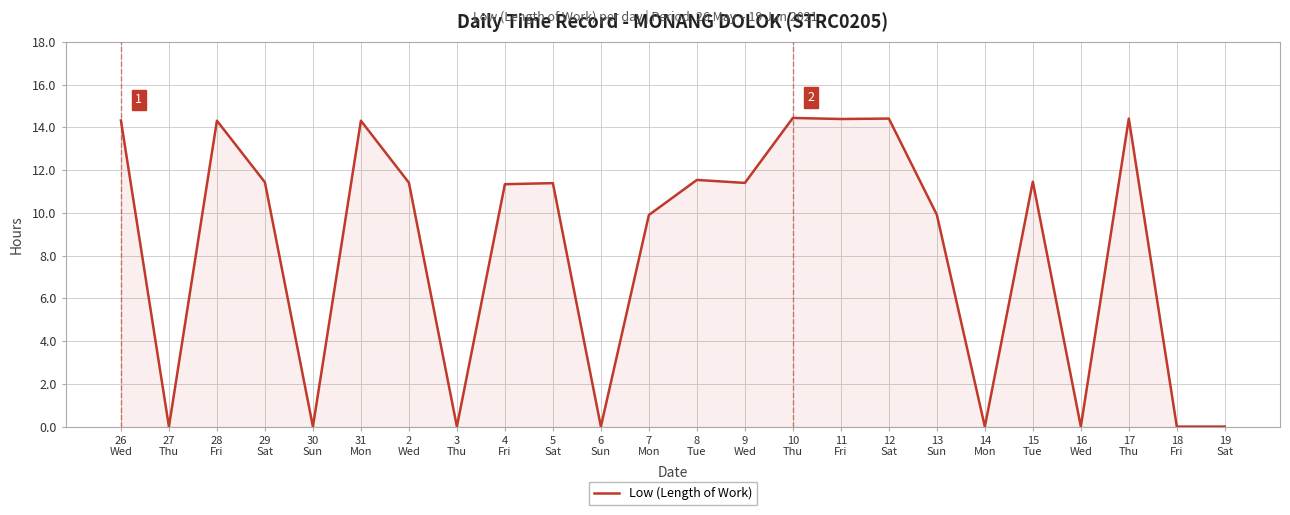

What is the average value?

8.3